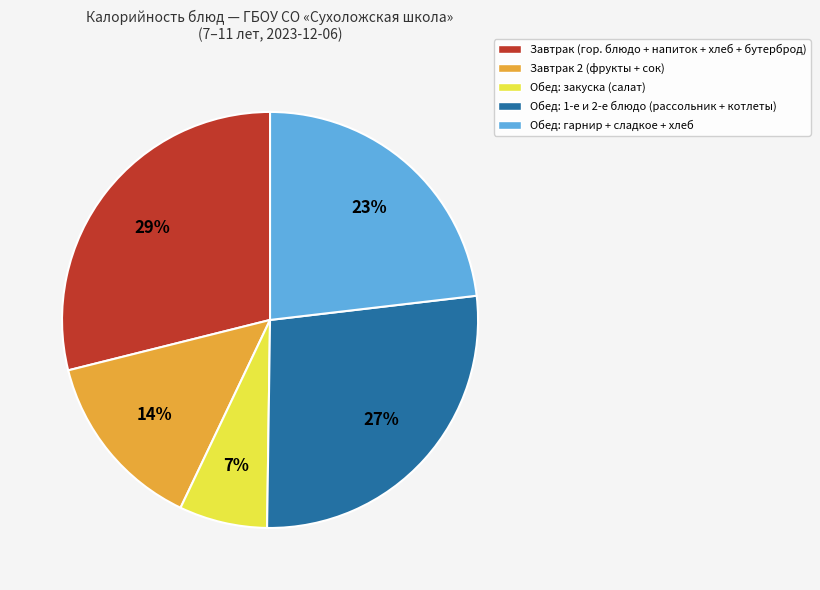

Which has a higher value, Завтрак 2 (фрукты + сок) or Обед: закуска (салат)?

Завтрак 2 (фрукты + сок)